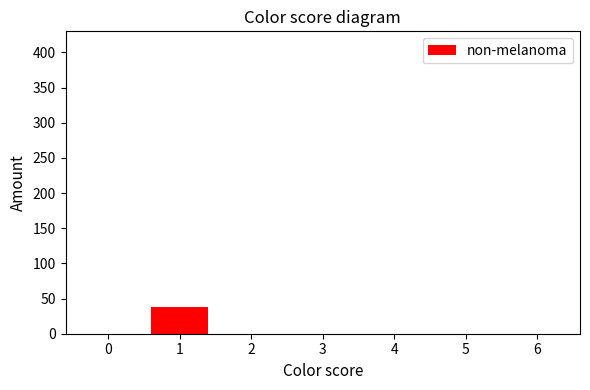

What is the change in value from 1 to 5?

-38